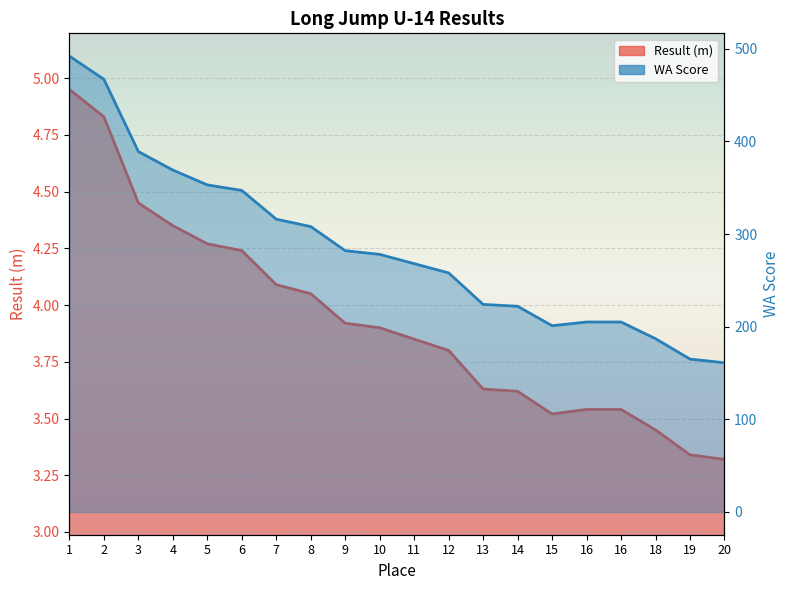

True or false: Result (m) and WA Score cross at least once.

False